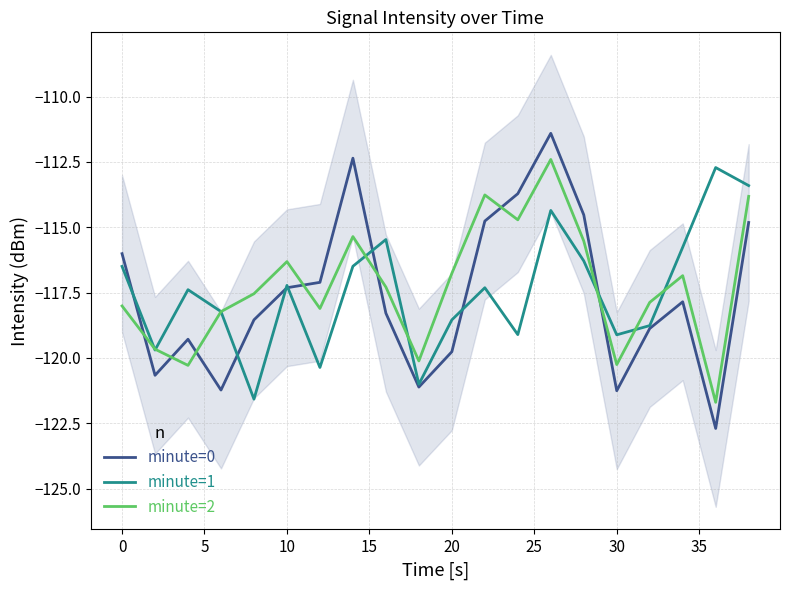

At which label does minute=0 first exceed -117?

0